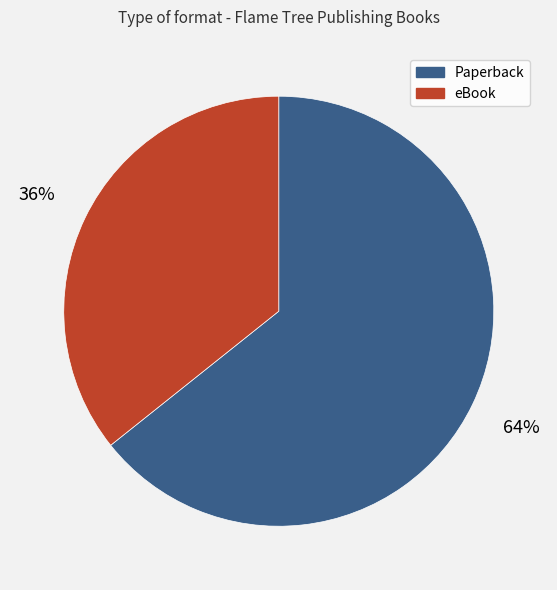

To the nearest percent, what is the combined percentage of Paperback and eBook?

100%